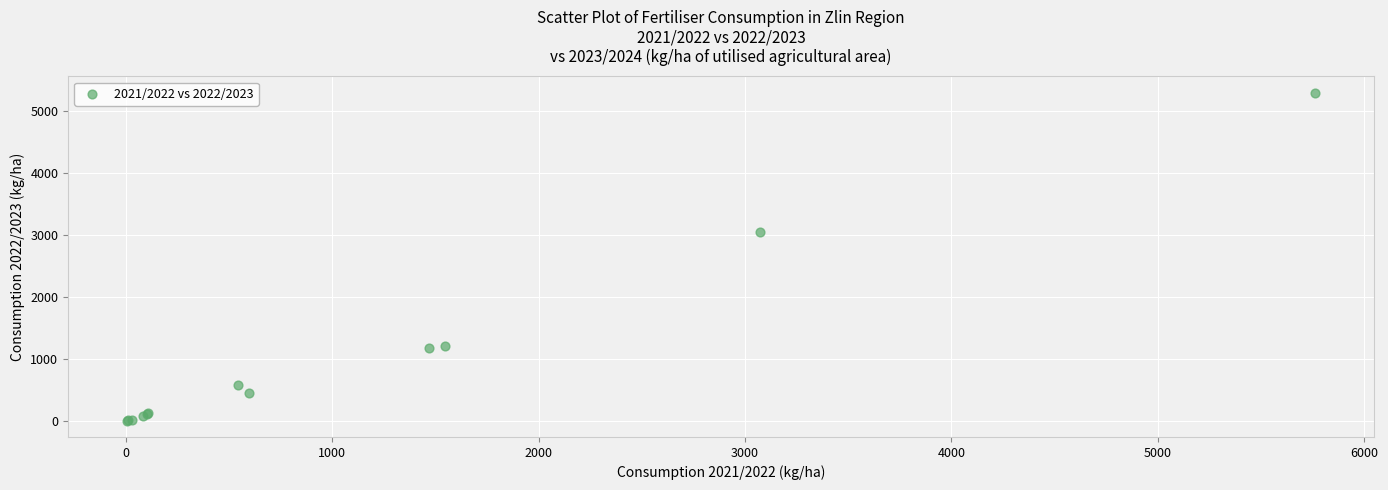

What Y value in the scatter plot is closest to 2654?

3054.9